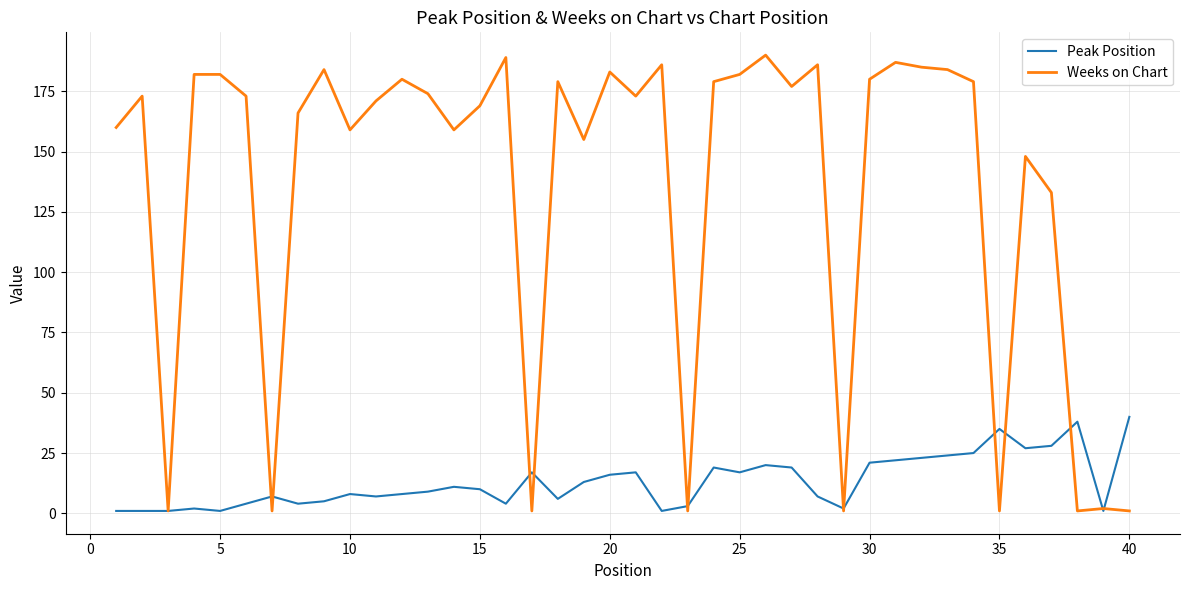

Which series has the widest spread of values?

Weeks on Chart